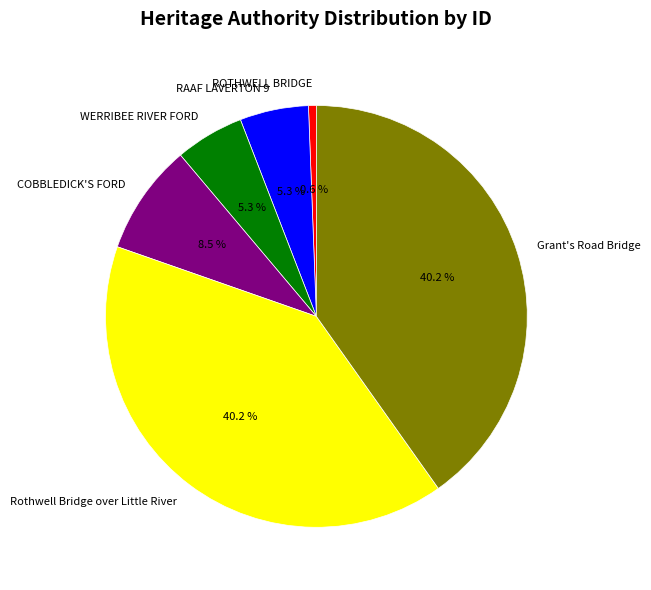

Combined, do Grant's Road Bridge and Rothwell Bridge over Little River account for over 50%?

Yes